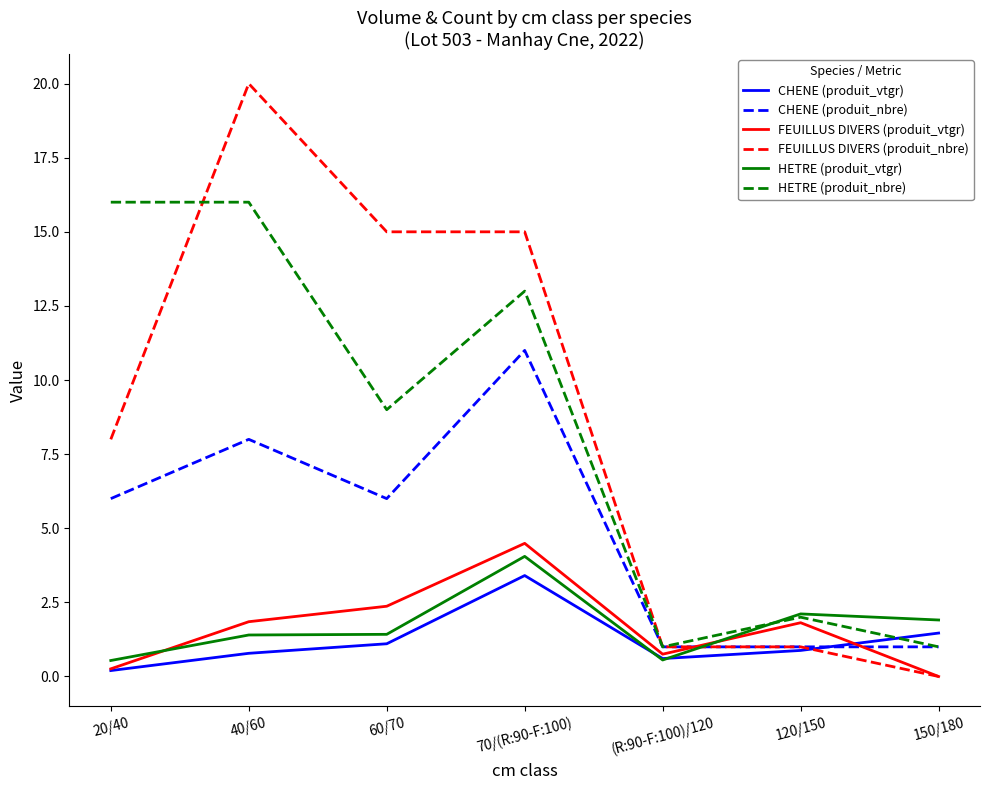

Read the HETRE (produit_nbre) value at 150/180.

1.0